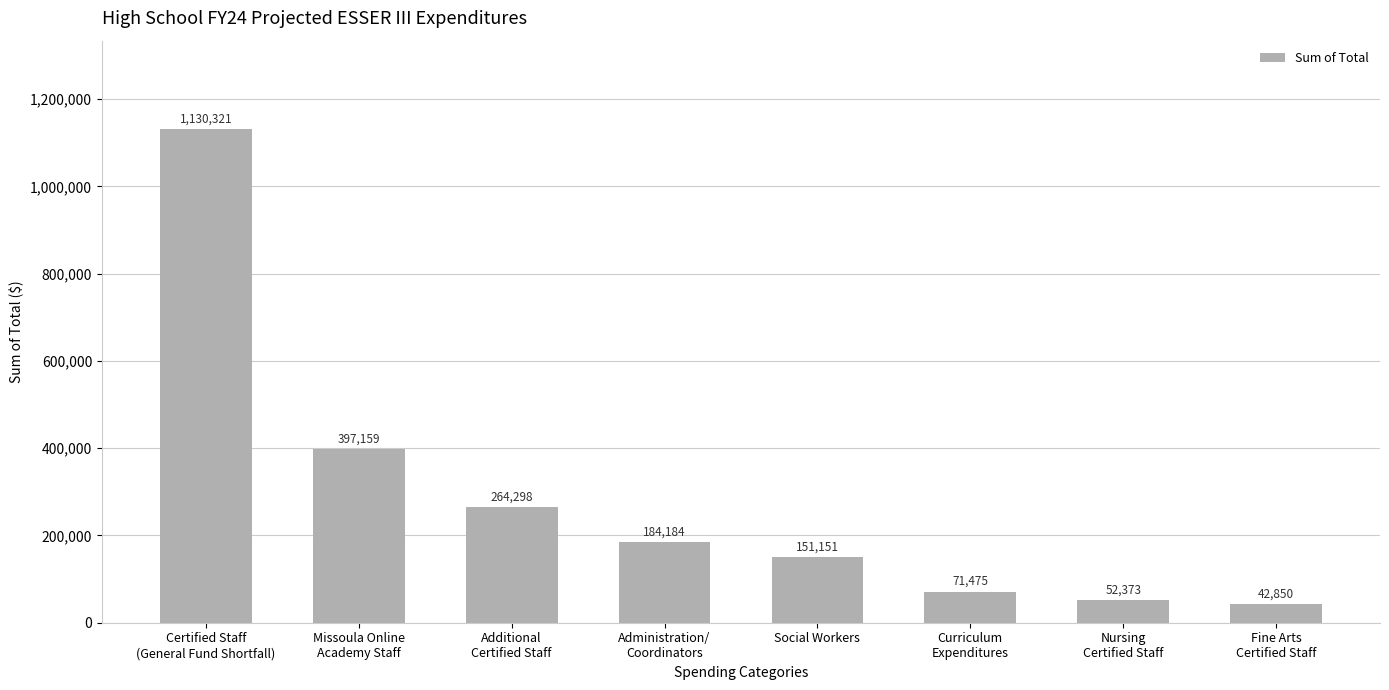

Count the number of values greater than 184184.

4